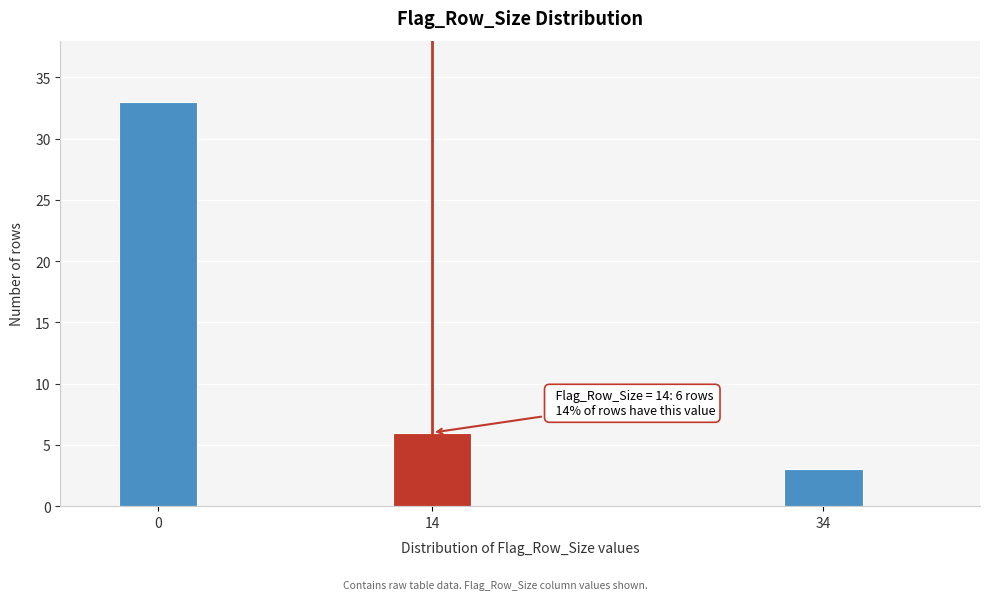

Reading left to right, transcribe all the data shown in this chart.

0=33	14=6	34=3